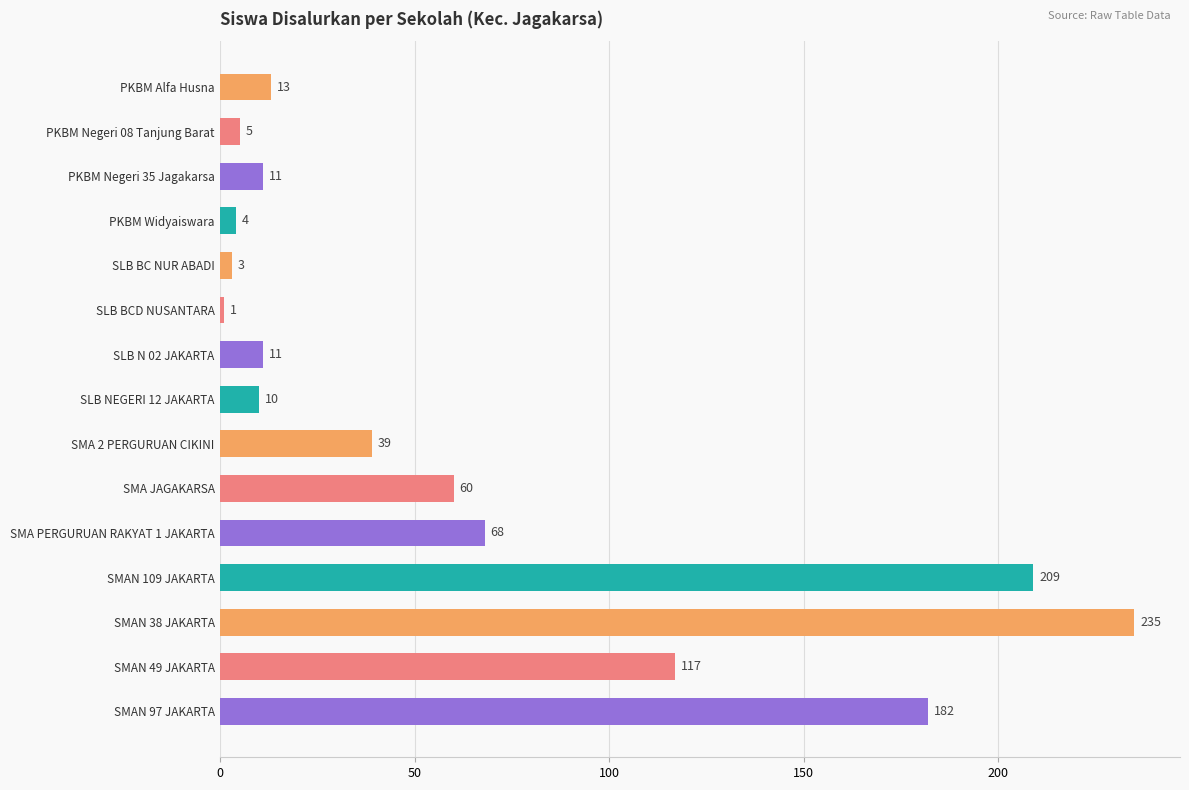

What is the difference between the second highest and second lowest values?

206